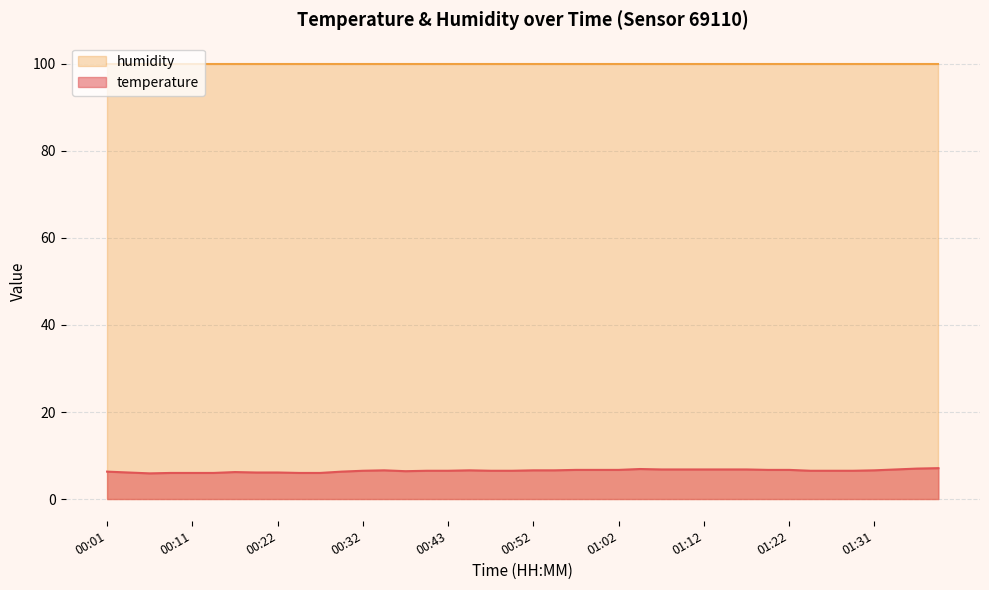

What is the label of the 39th point from the left?

01:36